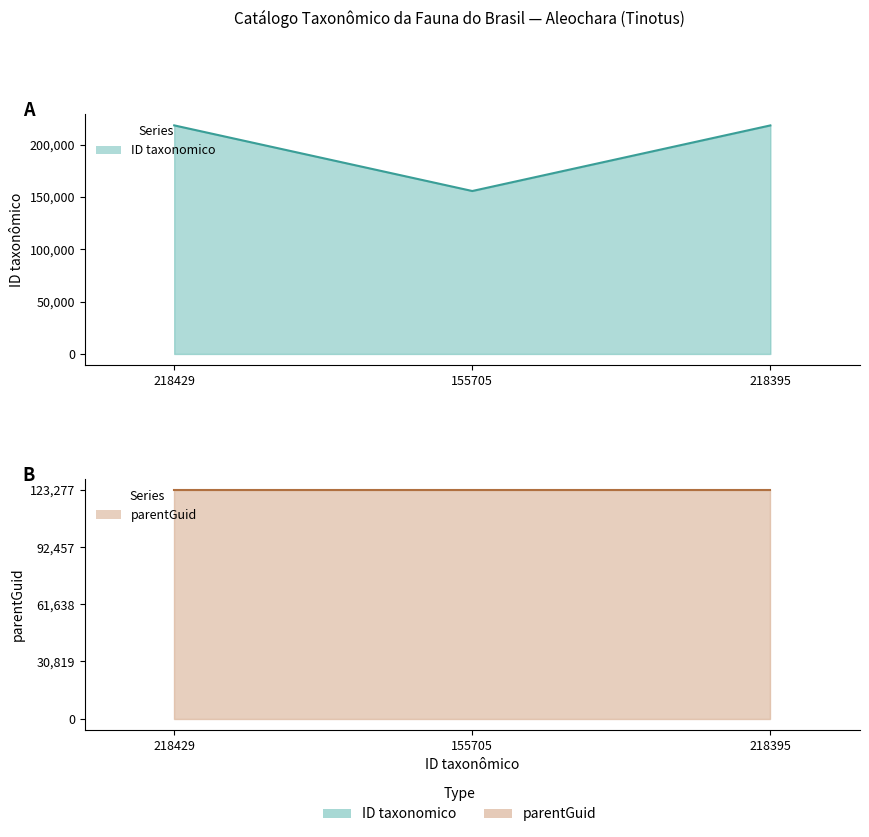

What position from the right is 218395?

1